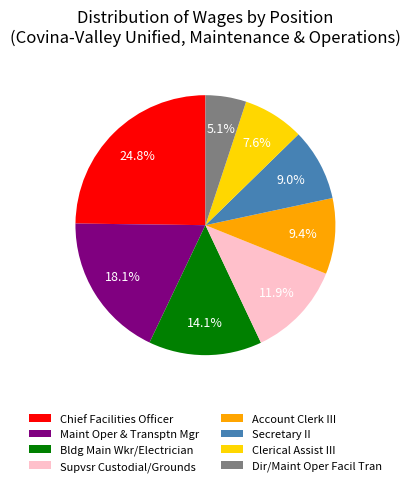

True or false: Maint Oper & Transptn Mgr accounts for 25% of the total.

False